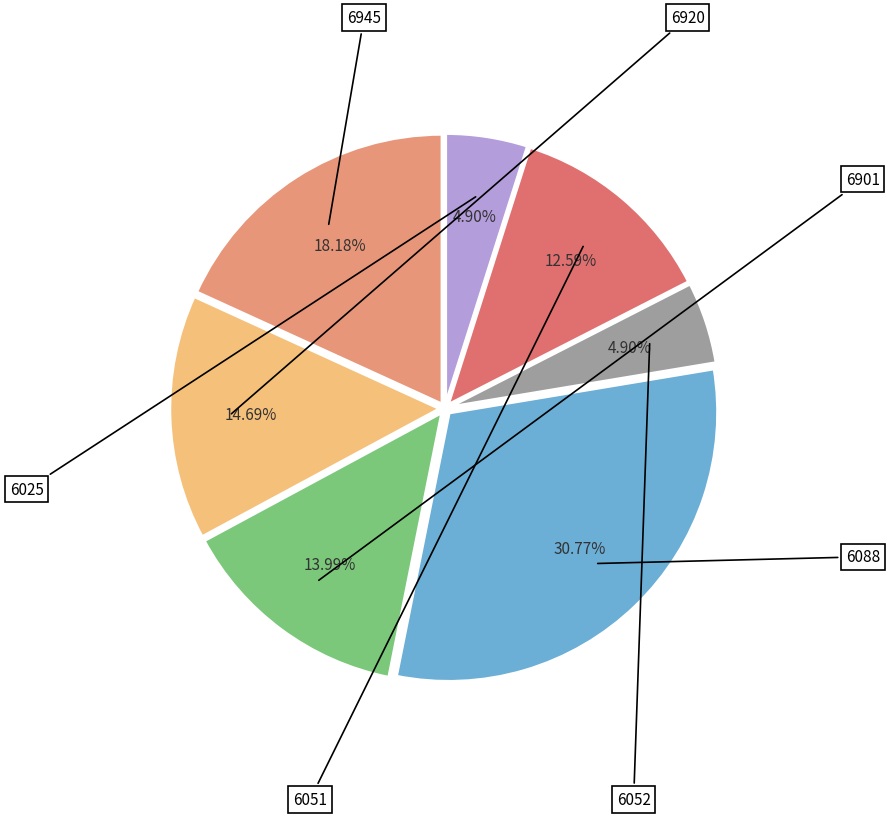

Is there a majority slice in this chart?

No